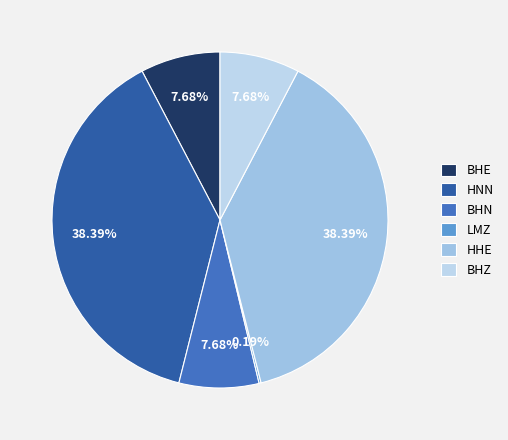

How many segments does this pie chart have?

6